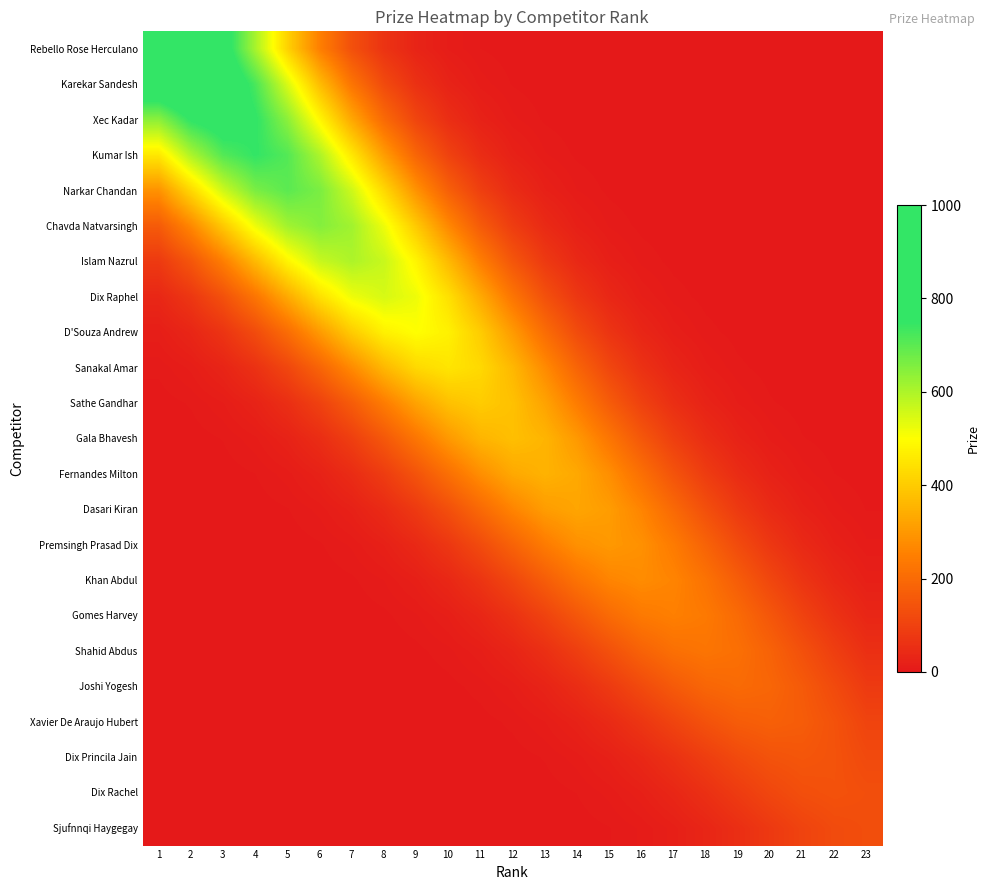

Which series has the widest spread of values?

Rebello Rose Herculano